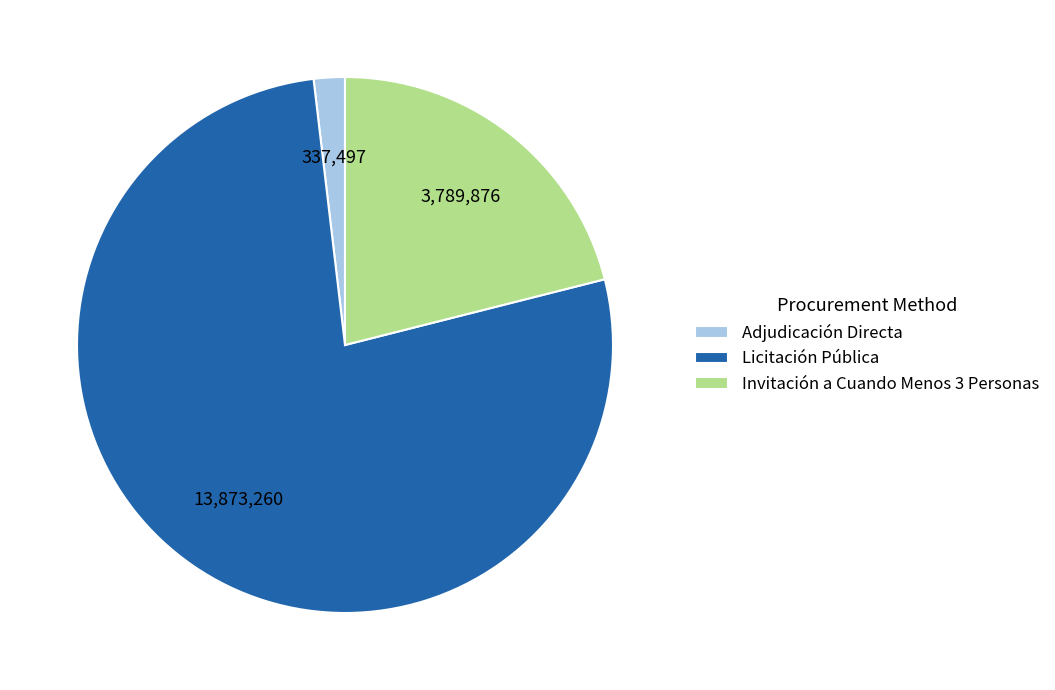

Is it true that Licitación Pública is 77% of the pie?

True